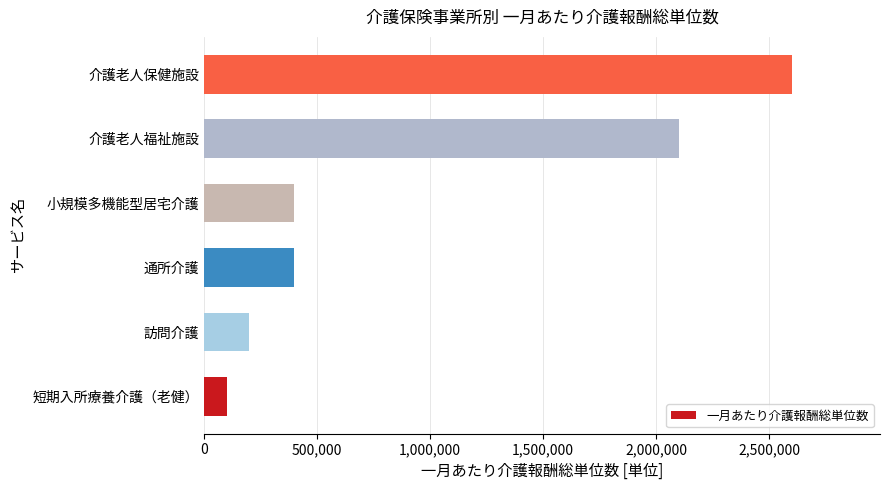

Which category has the highest value across all series?

介護老人保健施設